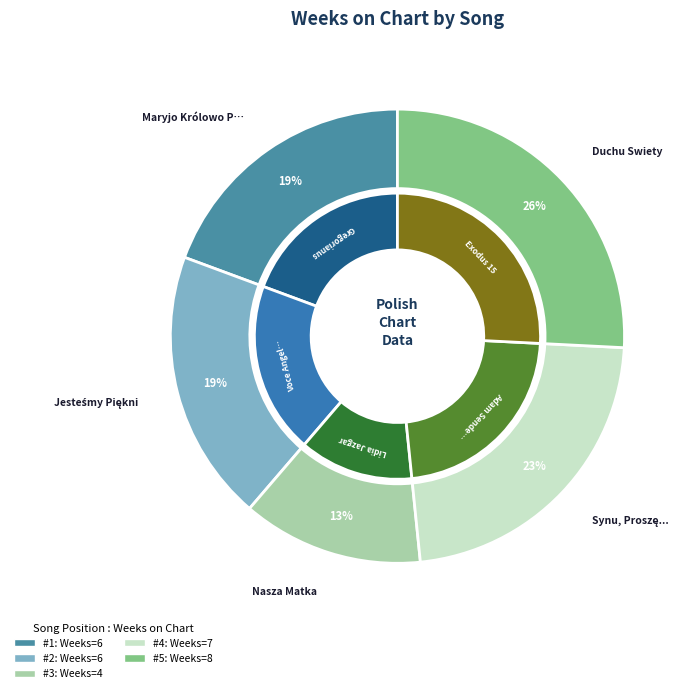

What is the smallest slice in the pie chart?

Nasza Matka